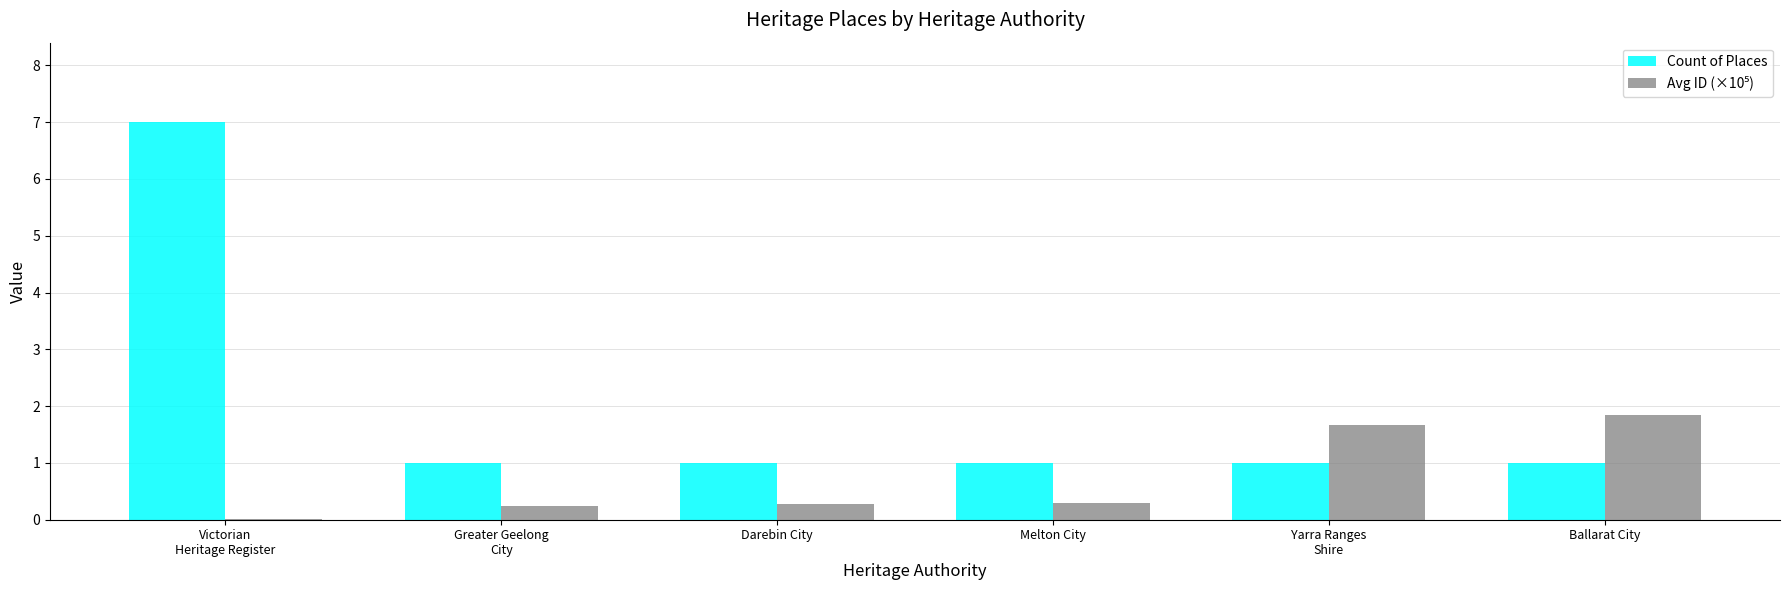

What is the total value across all series at Yarra Ranges
Shire?

2.7